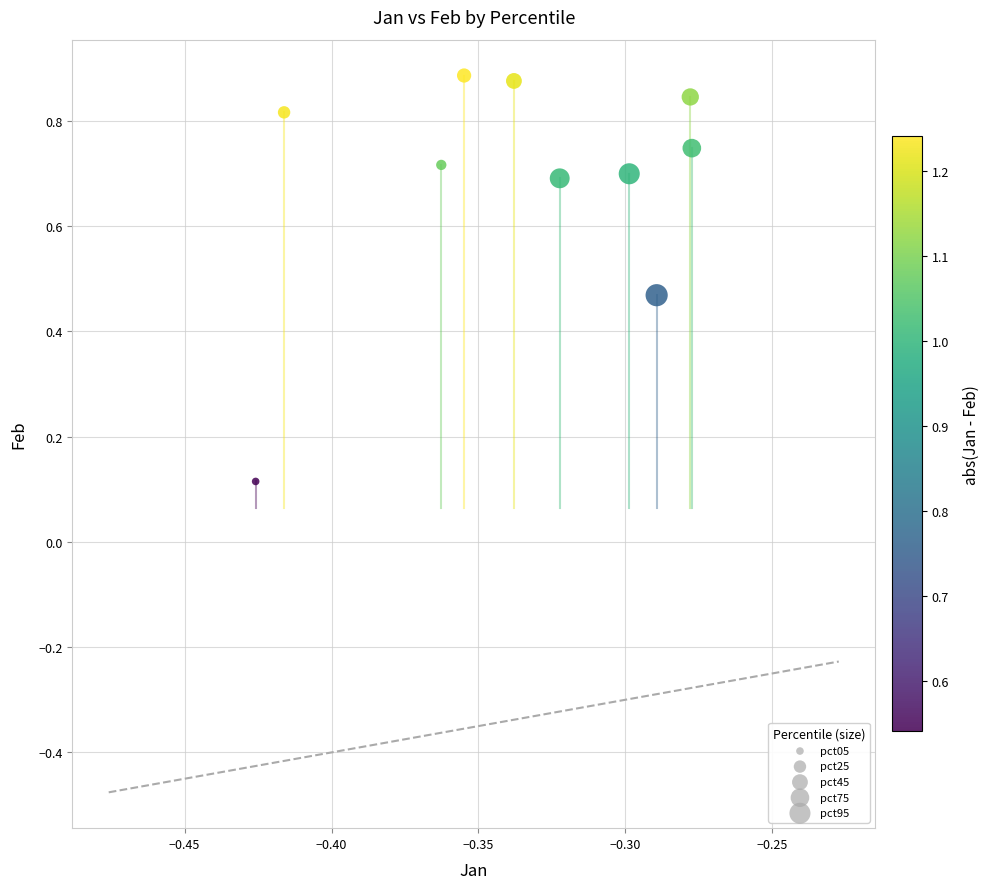

What is the average X value?

-0.3